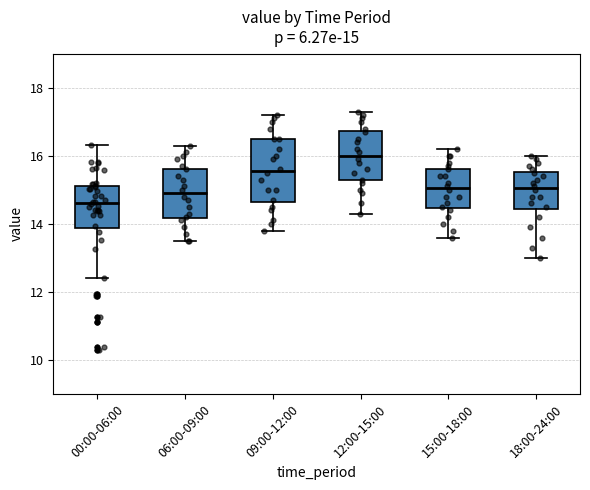

Which box's median line is the highest?

12:00-15:00